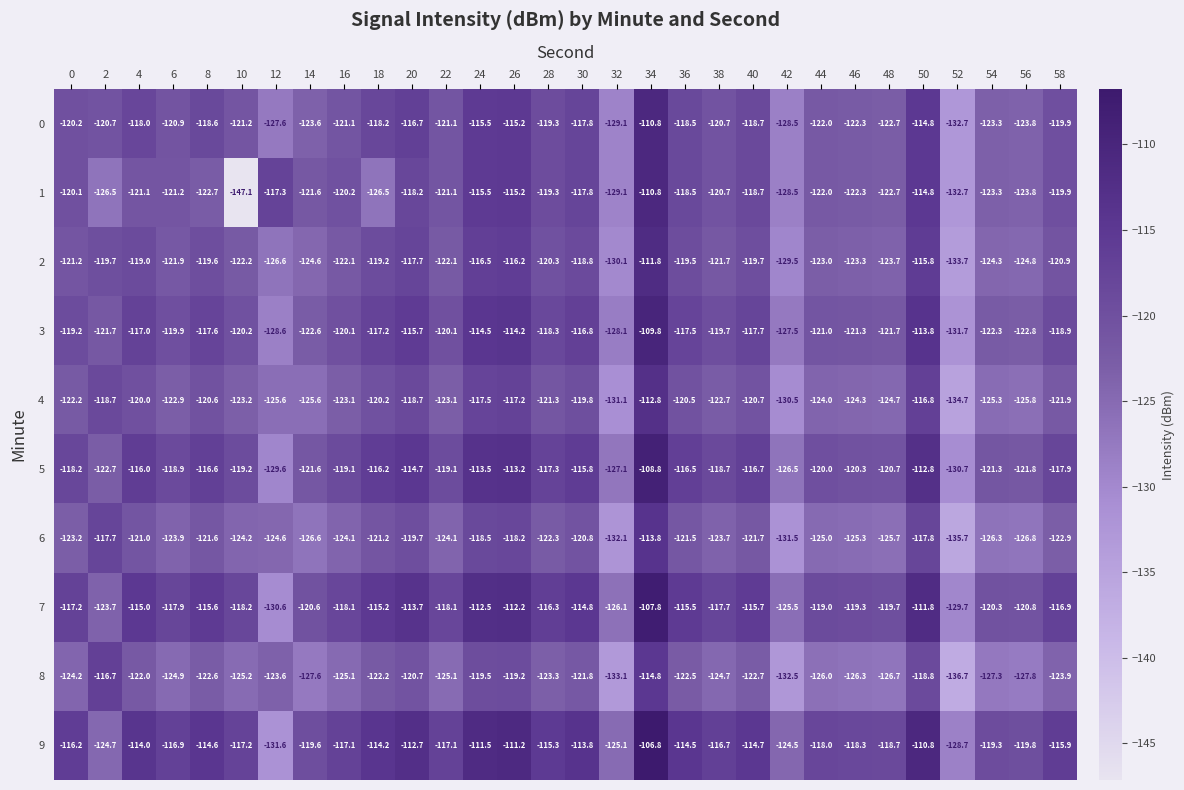

Is the value of 6 at 2 greater than the value of 8 at 38?

Yes